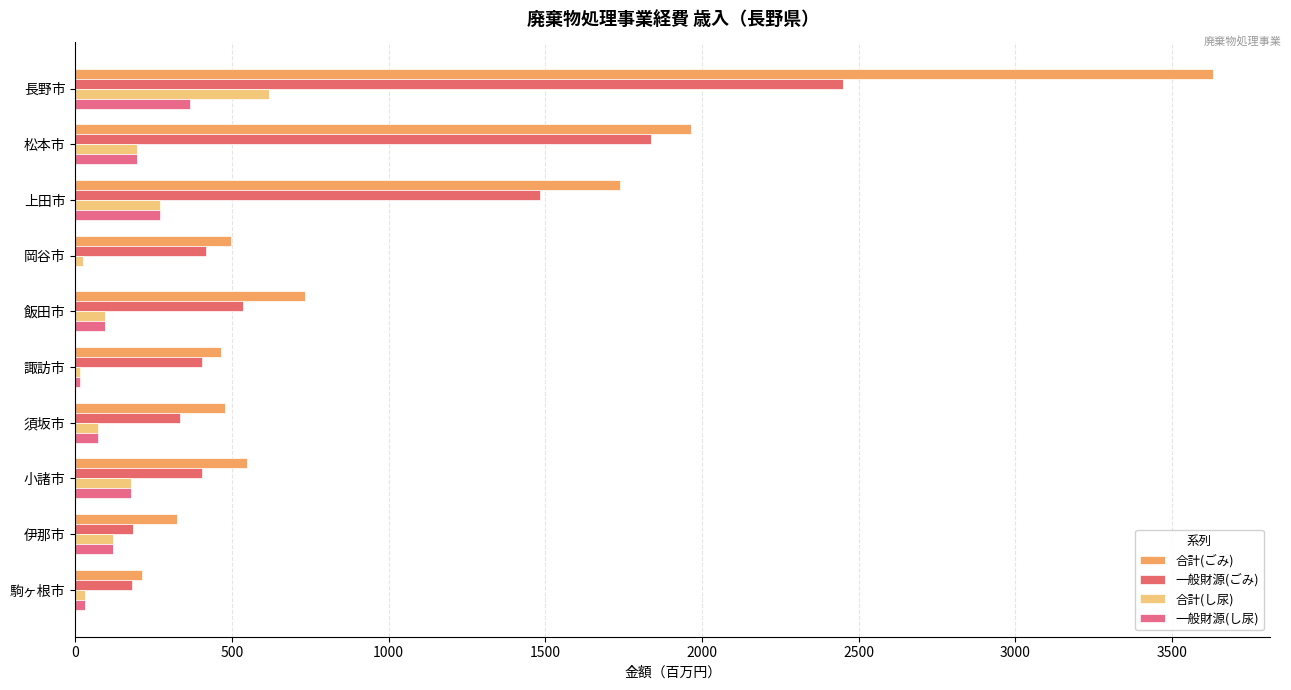

Count the number of categories in the chart.

10